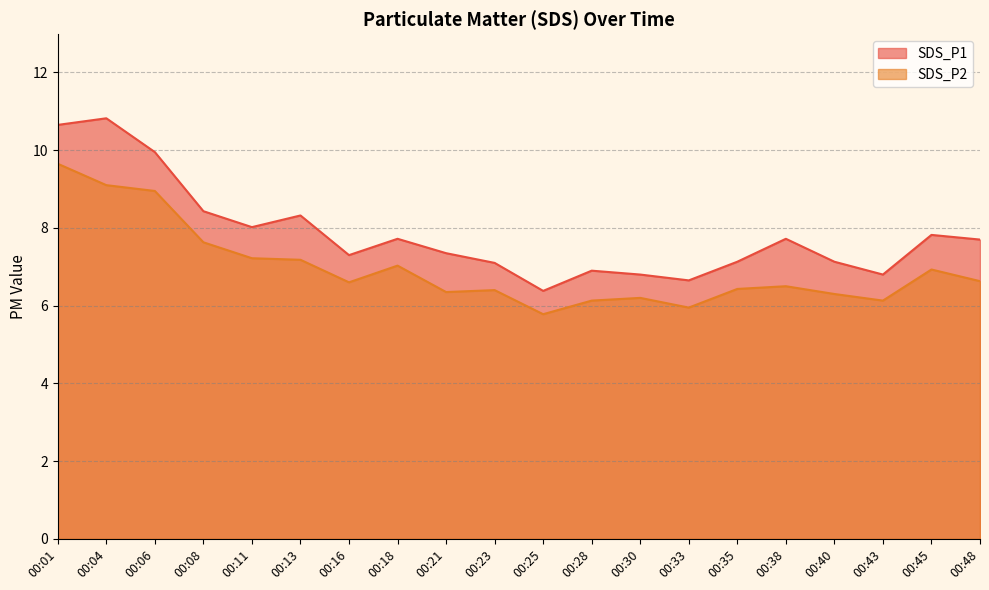

Rank the categories by SDS_P2 value from lowest to highest.

00:25, 00:33, 00:28, 00:43, 00:30, 00:40, 00:21, 00:23, 00:35, 00:38, 00:16, 00:48, 00:45, 00:18, 00:13, 00:11, 00:08, 00:06, 00:04, 00:01